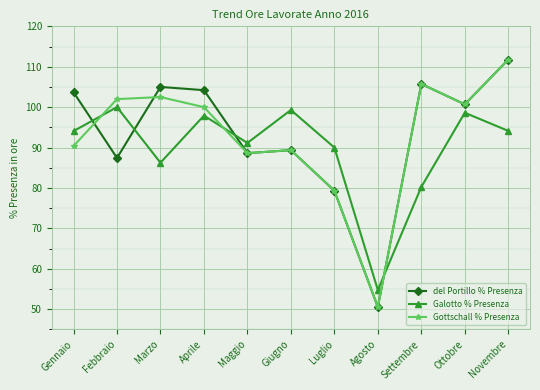

What is the spread (max minus min) of values at Ottobre?

2.1